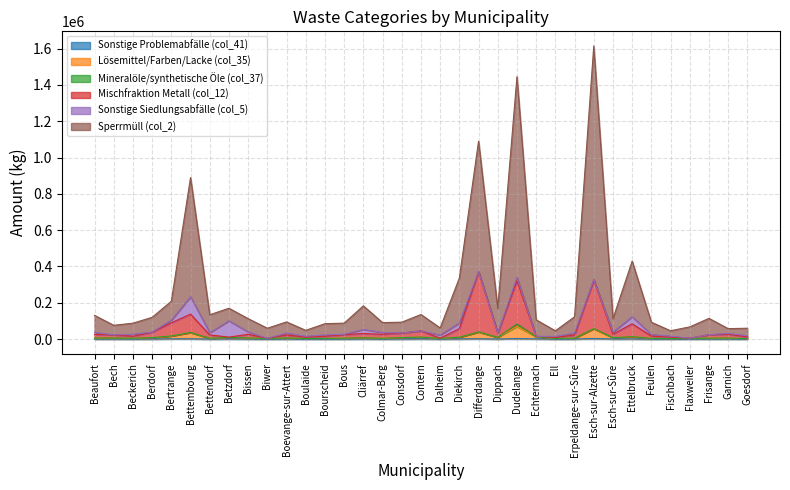

True or false: Sperrmüll (col_2) and Sonstige Problemabfälle (col_41) intersect in this chart.

False